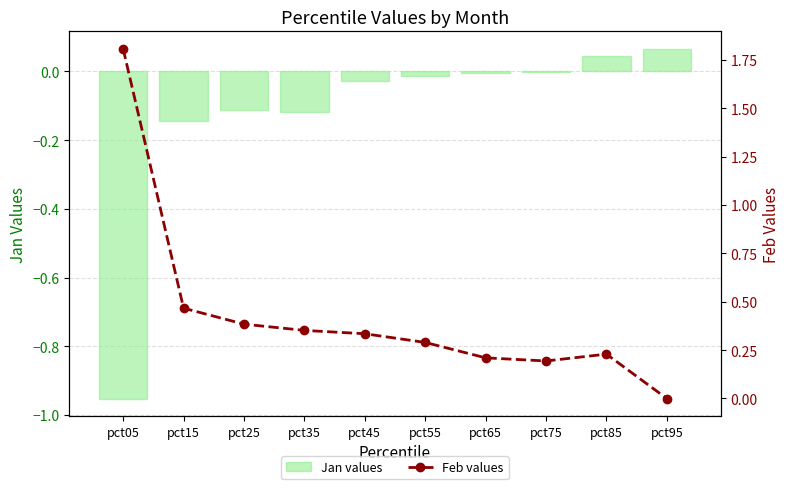

Which series changed the most between pct05 and pct25?

Feb values